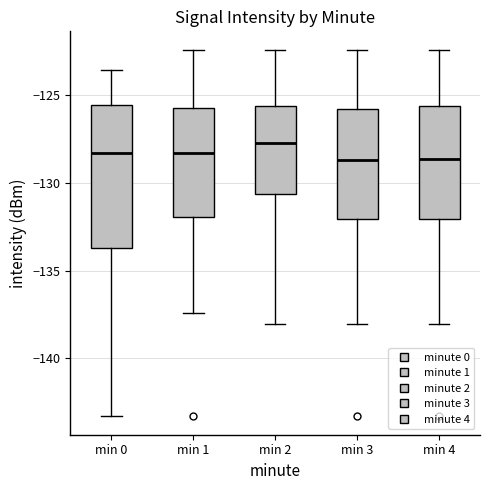

Reading left to right, transcribe this box plot: for each box, give where its median line is, the range the box spans, and where its two whiskers end, as read against the y-axis. The values are not printed on the chart, so give them approximately, as read against the axis.

min 0: median -128.5, box -133.5 to -125.5, whiskers -143.5 to -123.5
min 1: median -128.5, box -132.0 to -125.5, whiskers -137.5 to -122.5
min 2: median -127.5, box -130.5 to -125.5, whiskers -138.0 to -122.5
min 3: median -128.5, box -132.0 to -126.0, whiskers -138.0 to -122.5
min 4: median -128.5, box -132.0 to -125.5, whiskers -138.0 to -122.5